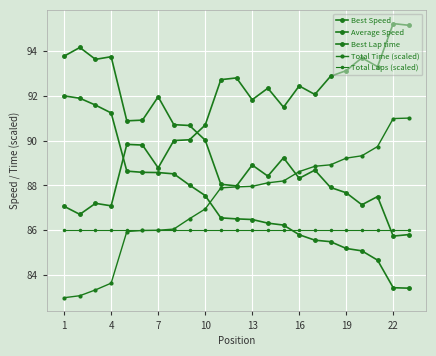

How many times do Best Lap time and Best Speed cross each other?

1